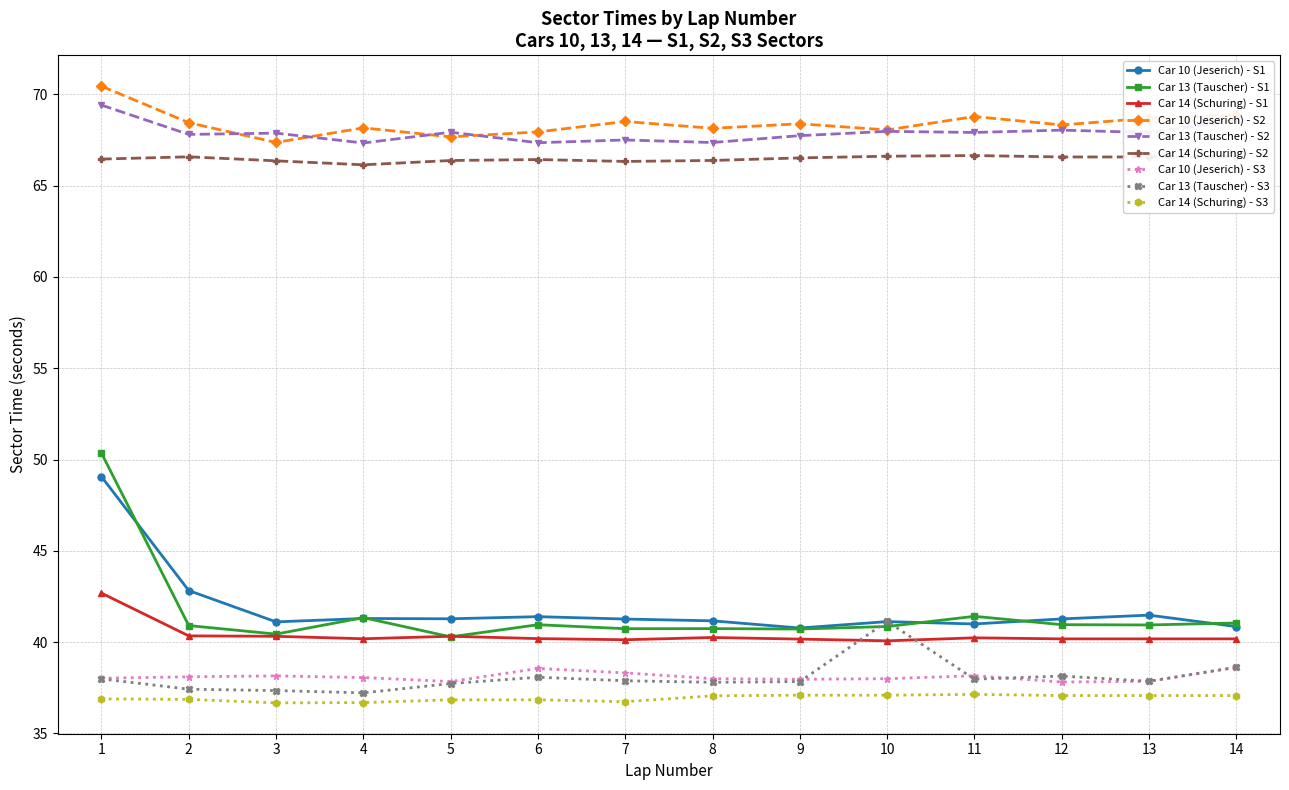

True or false: Car 10 (Jeserich) - S1 has a value of 41.0 at 11.

True